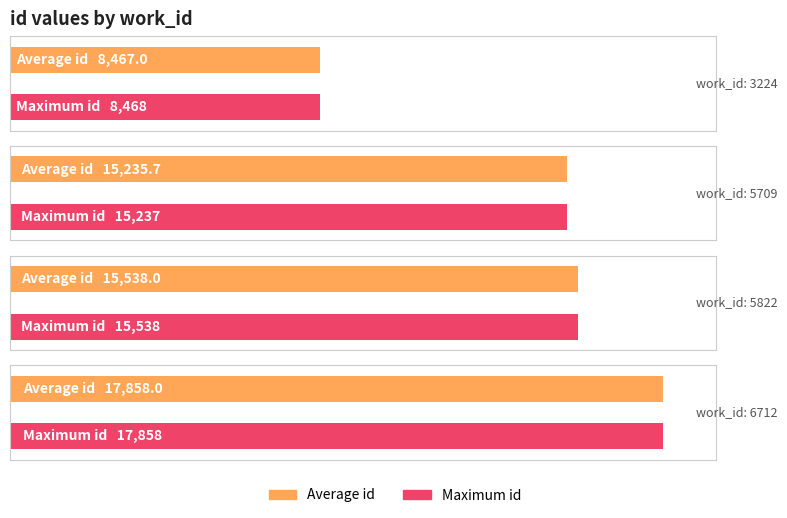

Does the chart contain any negative values?

No